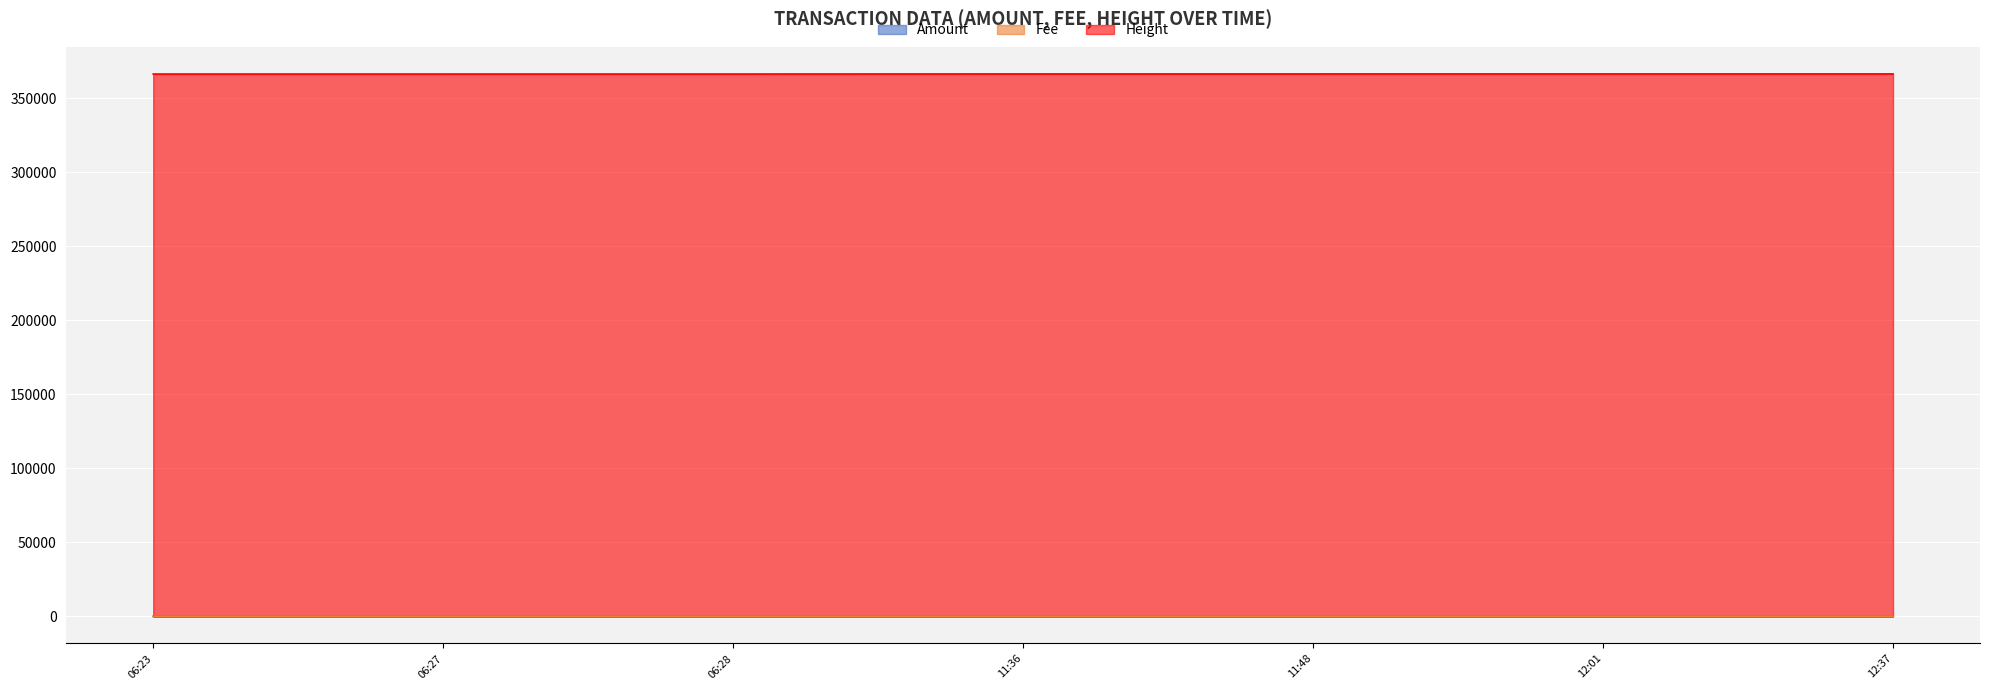

What is the label of the 4th point from the right?

11:36